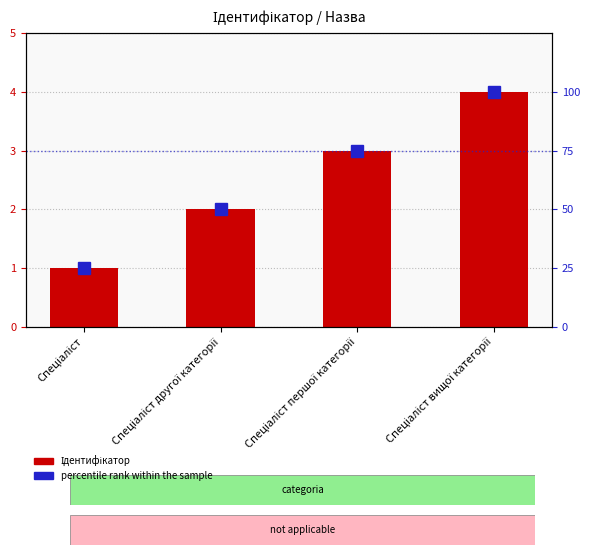

What is the difference between the percentile rank within the sample values at Спеціаліст першої категорії and Спеціаліст вищої категорії?

25